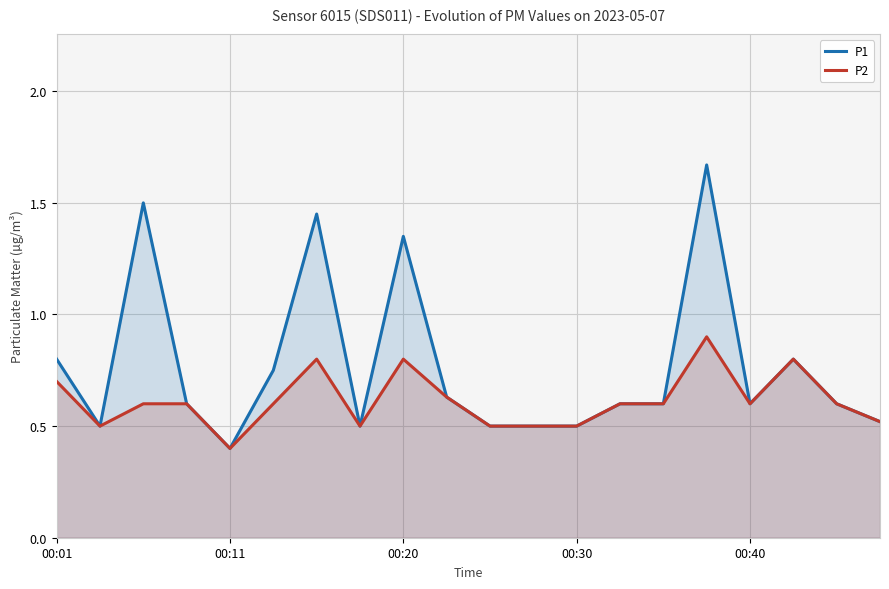

Which series has the largest total across all categories?

P1